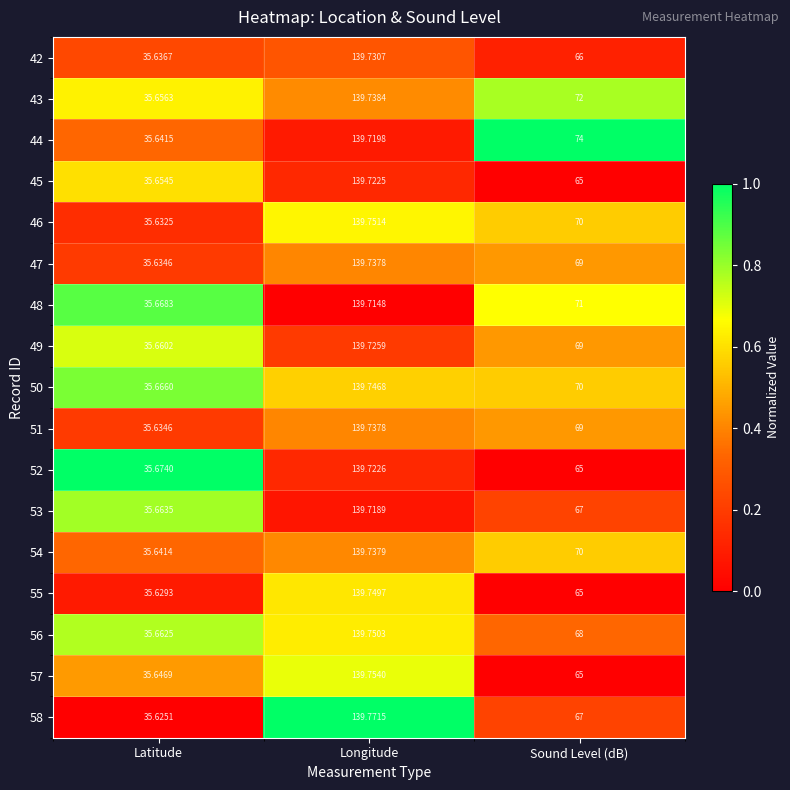

Is the value of 44 at Sound Level (dB) greater than the value of 45 at Sound Level (dB)?

Yes